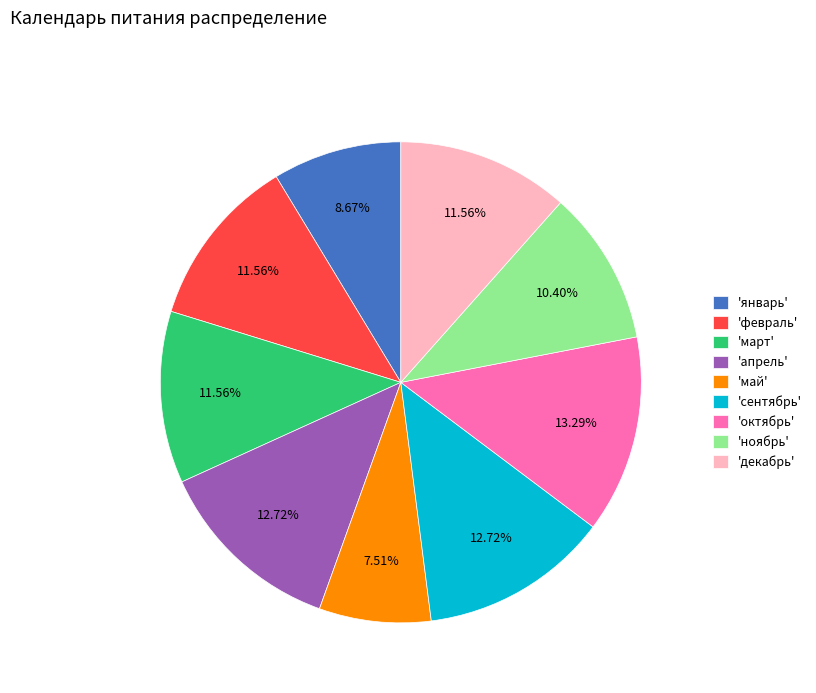

How many slices are in this pie chart?

9